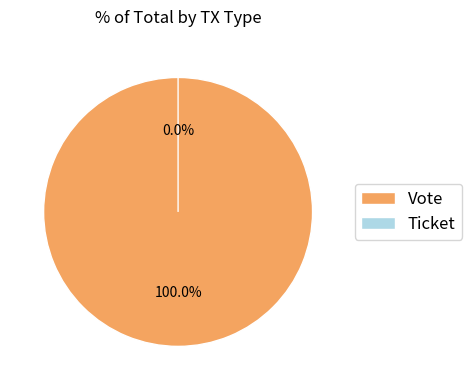

Count the number of slices in the pie.

2